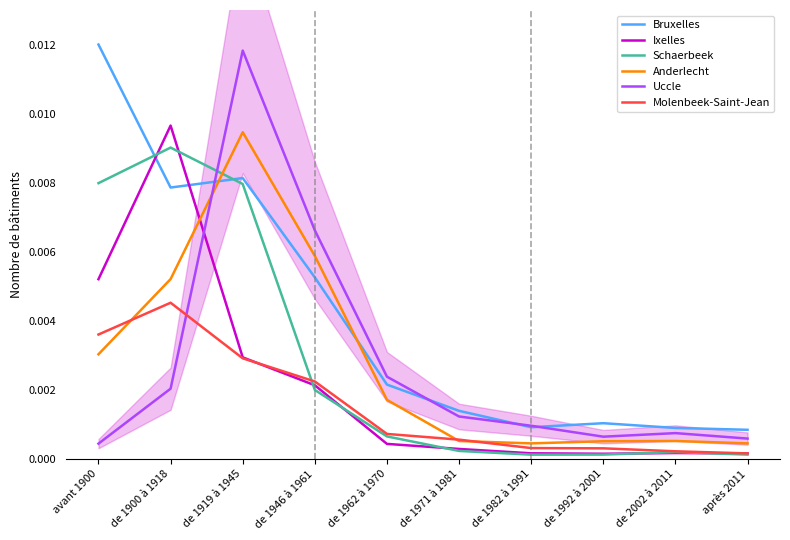

Between de 1919 à 1945 and de 1992 à 2001, which series saw the biggest shift?

Uccle